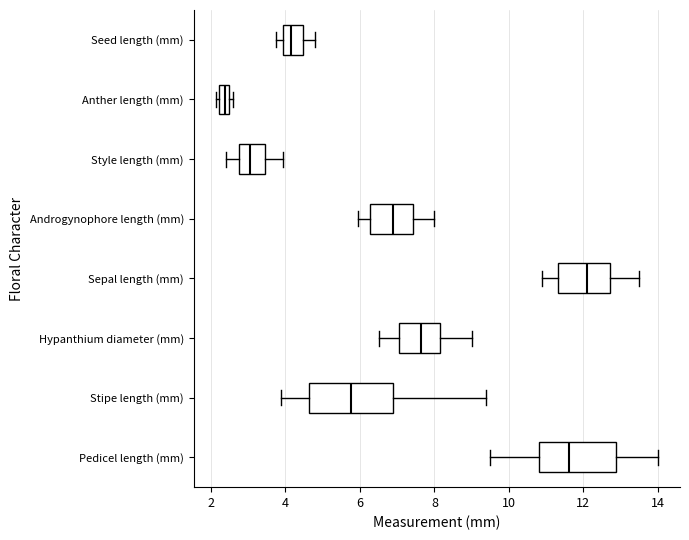

Which box's median line is the furthest to the left?

Anther length (mm)